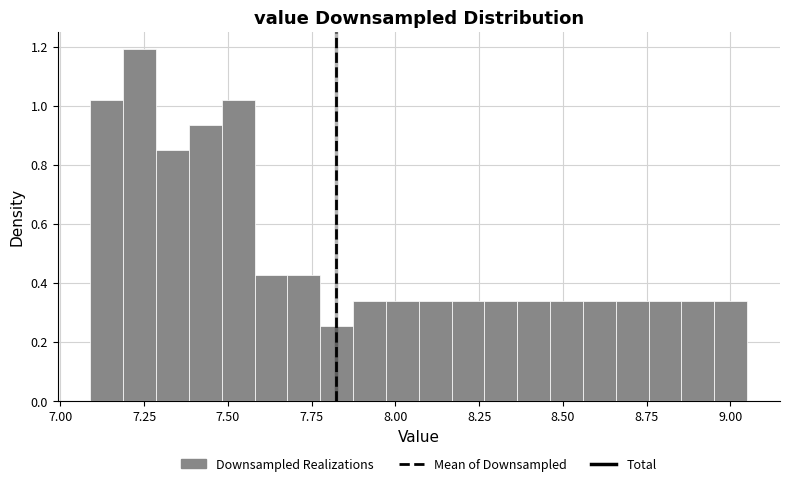

Read against the x-axis, roughly where is the centre of the tallest bar?

7.25